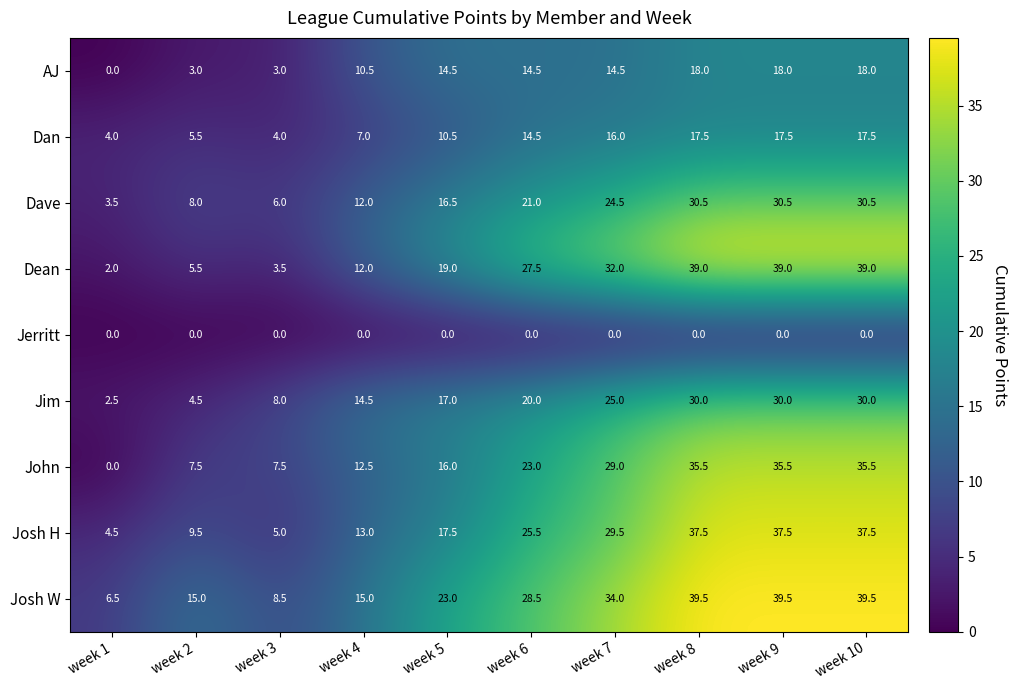

The Jerritt series shows 0.0 at week 1. True or false?

True